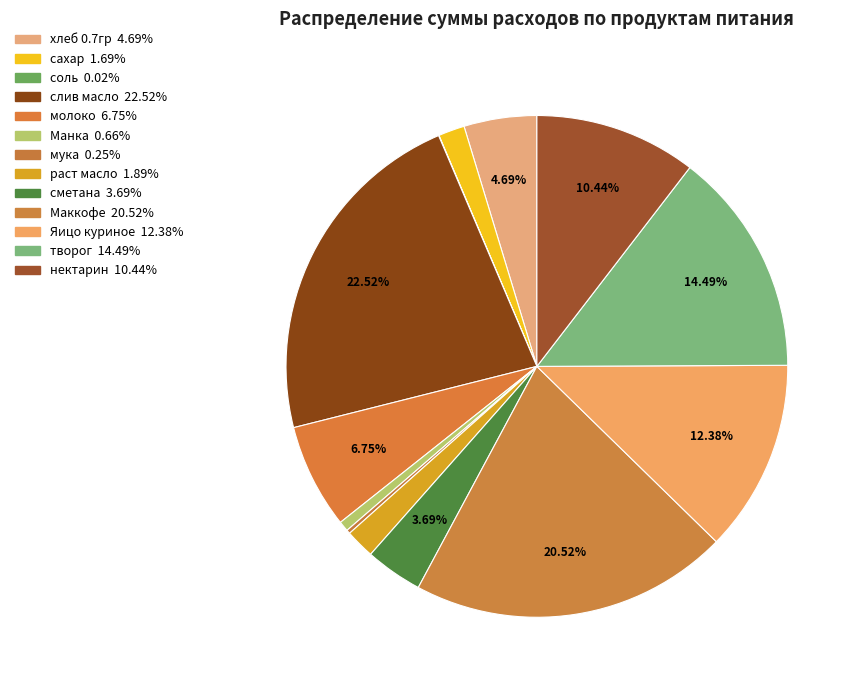

To the nearest percent, what is the difference between the Яицо куриное and молоко slice percentages?

6%